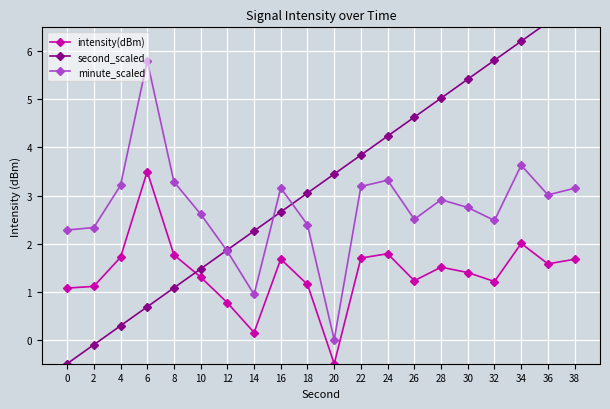

What is the difference between the second highest and minimum values in the second_scaled series?

7.1